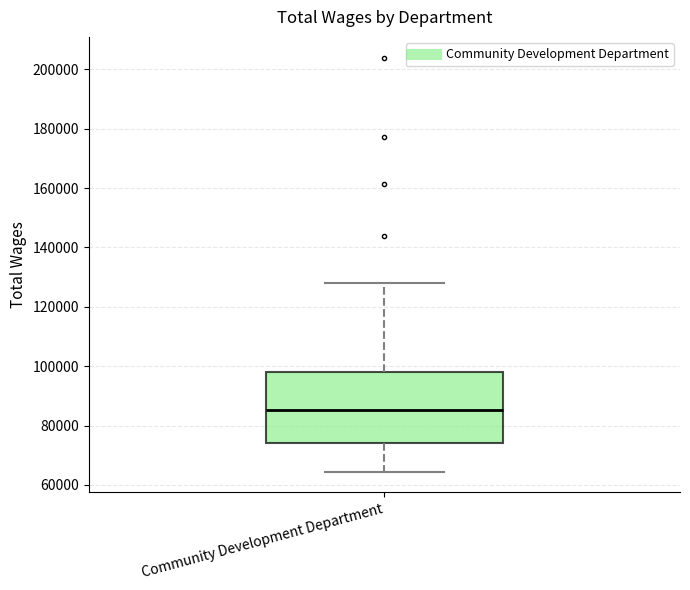

Read this box plot against the y-axis: the position of the median line, the range covered by the box, and the ends of both whiskers. The values are not printed on the chart, so give them approximately, as read against the axis.

median 86000, box 74000 to 98000, whiskers 64000 to 128000